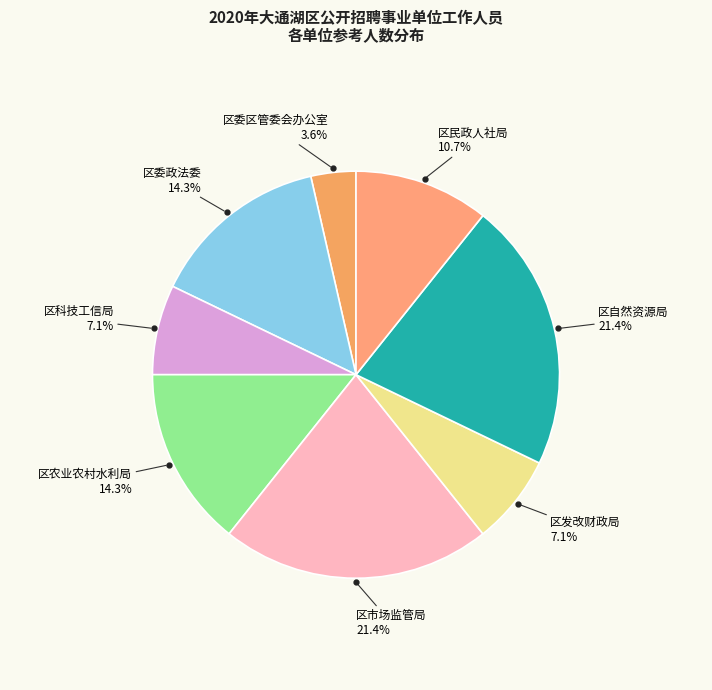

Which slice is the smallest?

区委区管委会办公室